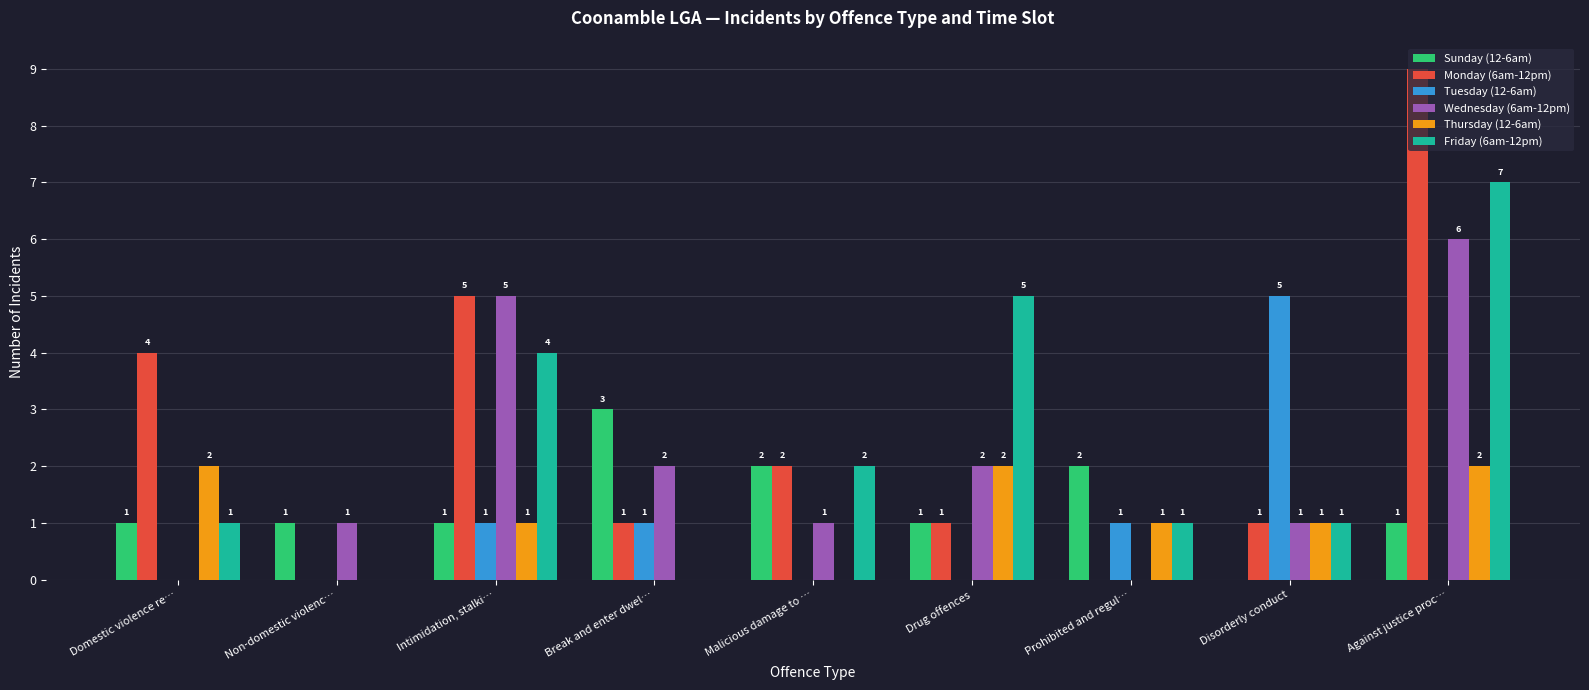

Are the bars grouped side by side (vs. stacked)?

Yes